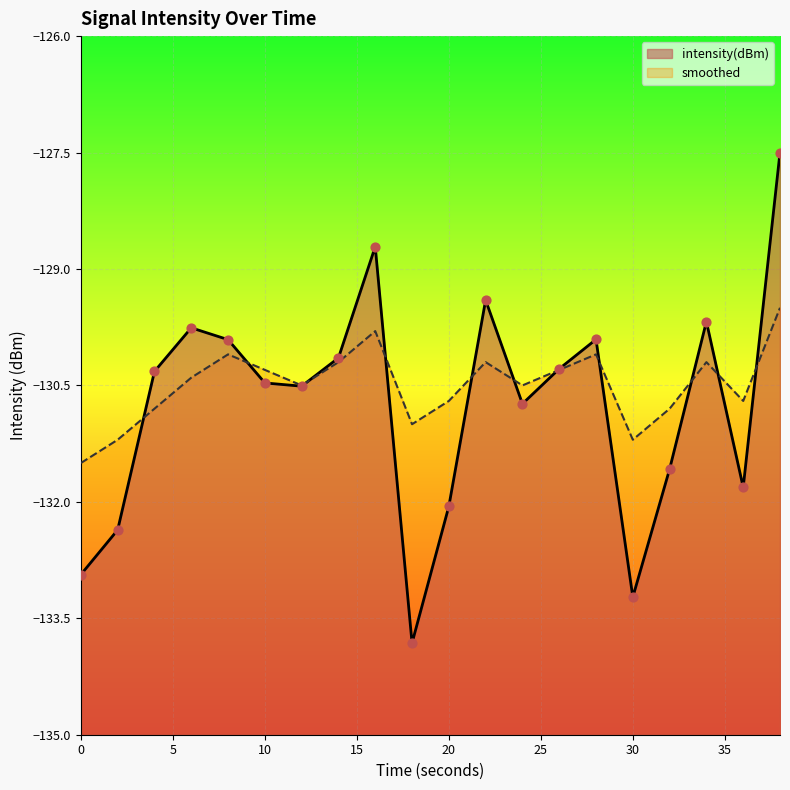

What are all the series names shown in the legend?

intensity(dBm), smoothed